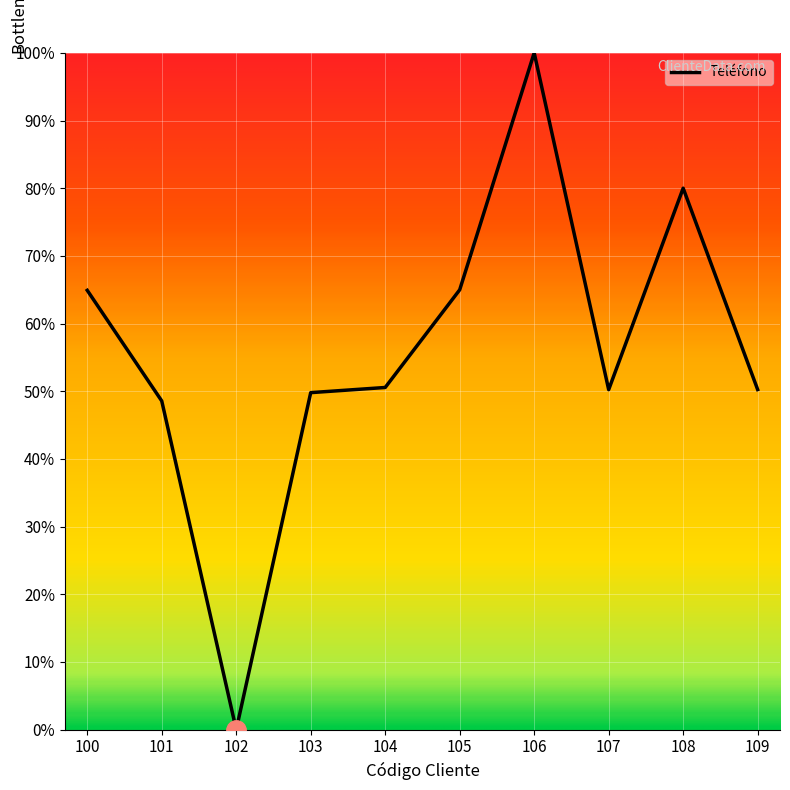

Which category has the lowest value across all series?

102